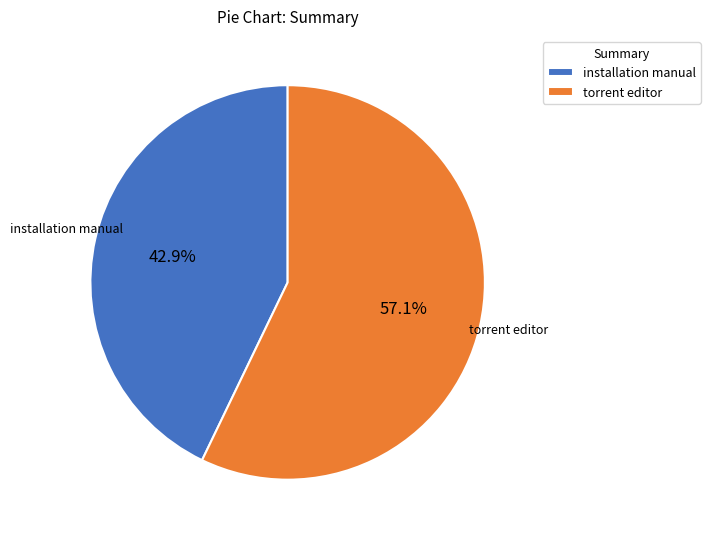

Which has a higher value, torrent editor or installation manual?

torrent editor